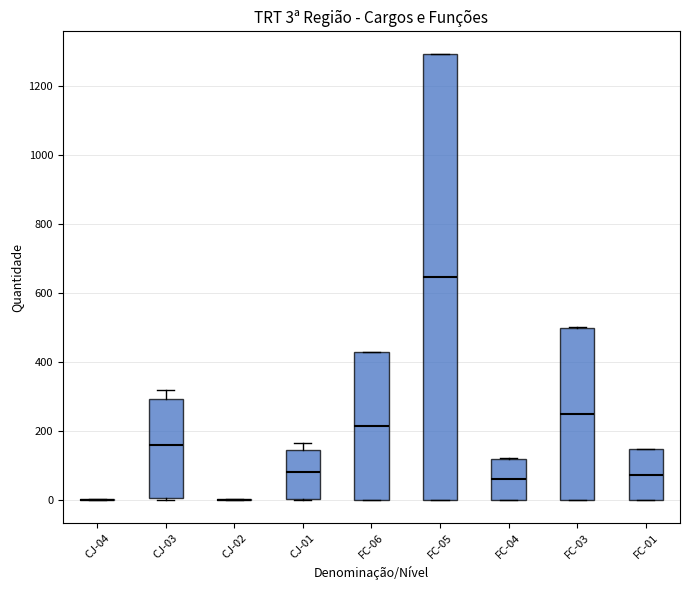

Comparing the boxes themselves (not the whiskers), which one is the tallest?

FC-05